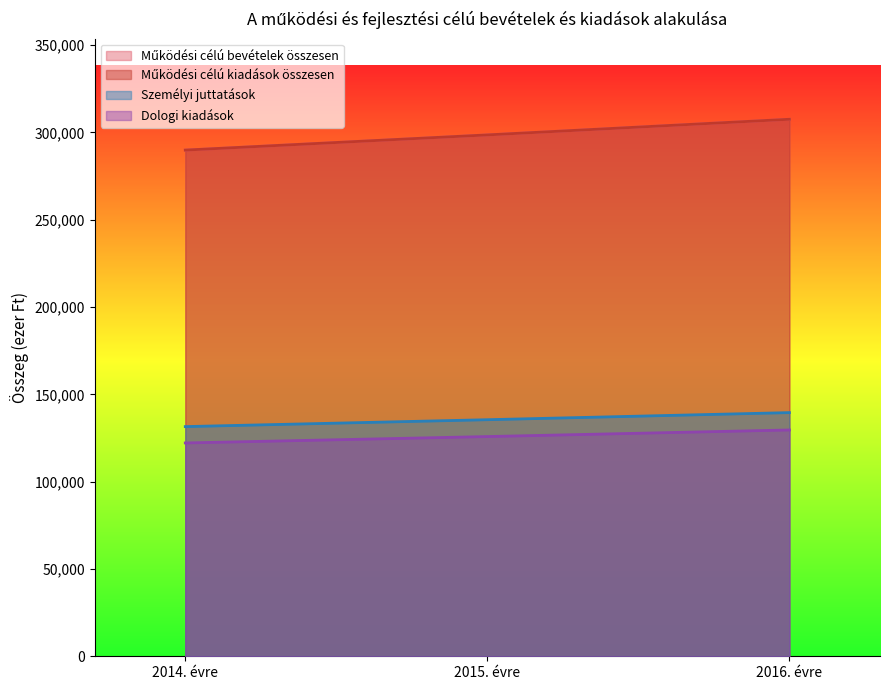

At which label does Működési célú kiadások összesen first exceed 298560?

2015. évre